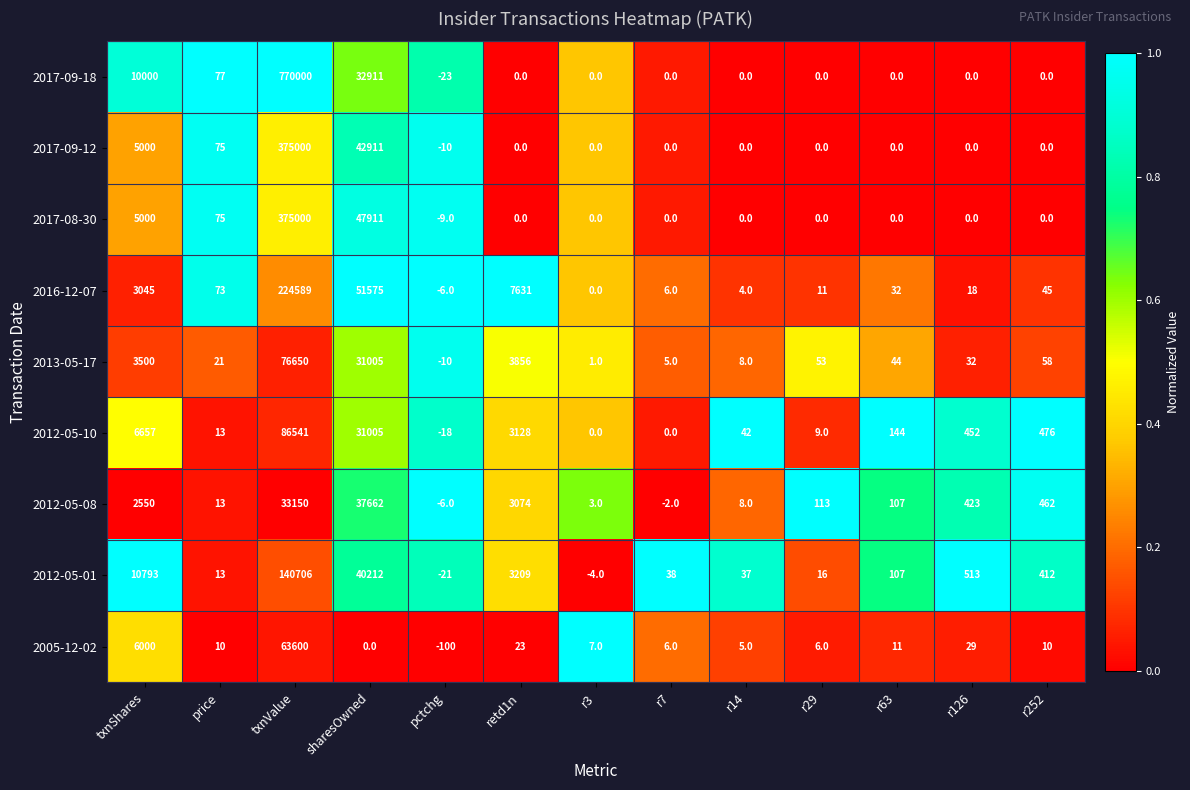

Which series has the largest total across all categories?

2017-09-18